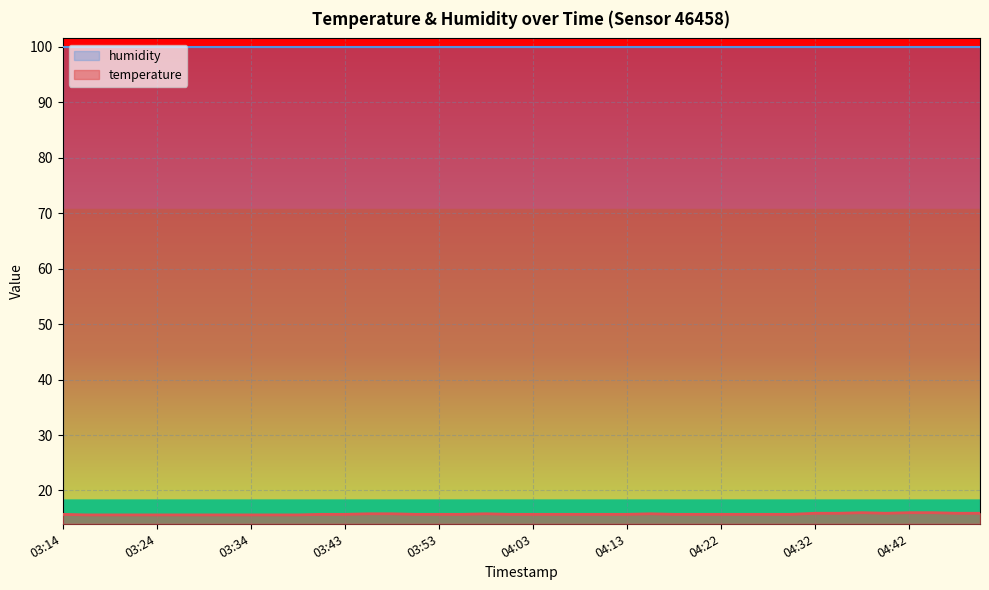

What is the greatest value displayed?

99.9